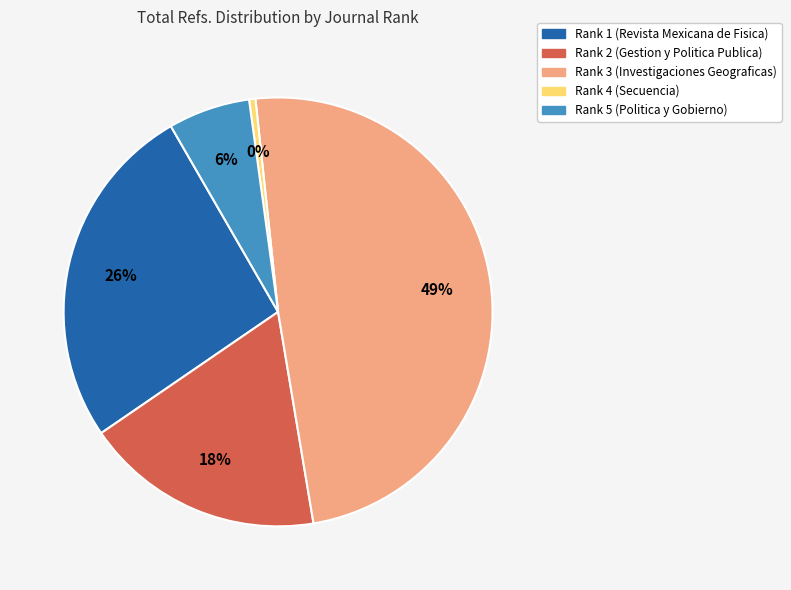

Rank the categories by value from lowest to highest.

Rank 4 (Secuencia), Rank 5 (Politica y Gobierno), Rank 2 (Gestion y Politica Publica), Rank 1 (Revista Mexicana de Fisica), Rank 3 (Investigaciones Geograficas)